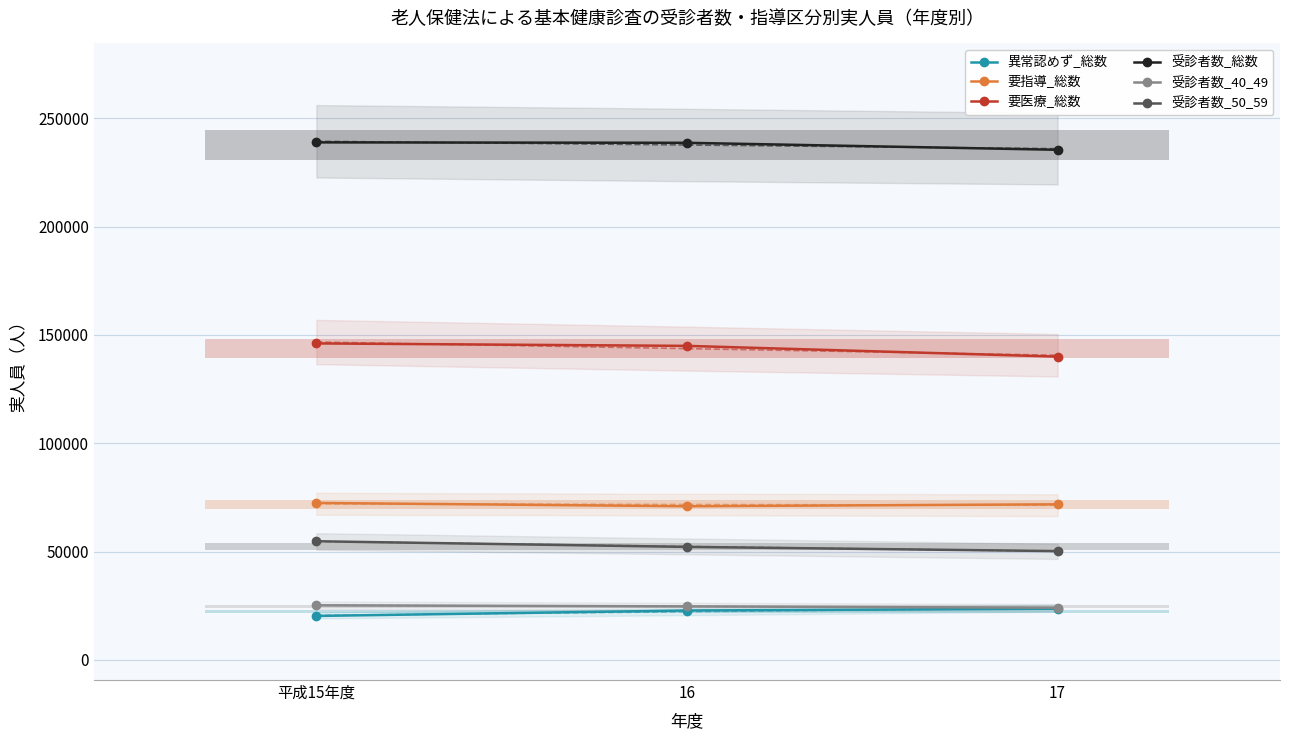

What is the highest value of the 受診者数_40_49 series?

25232